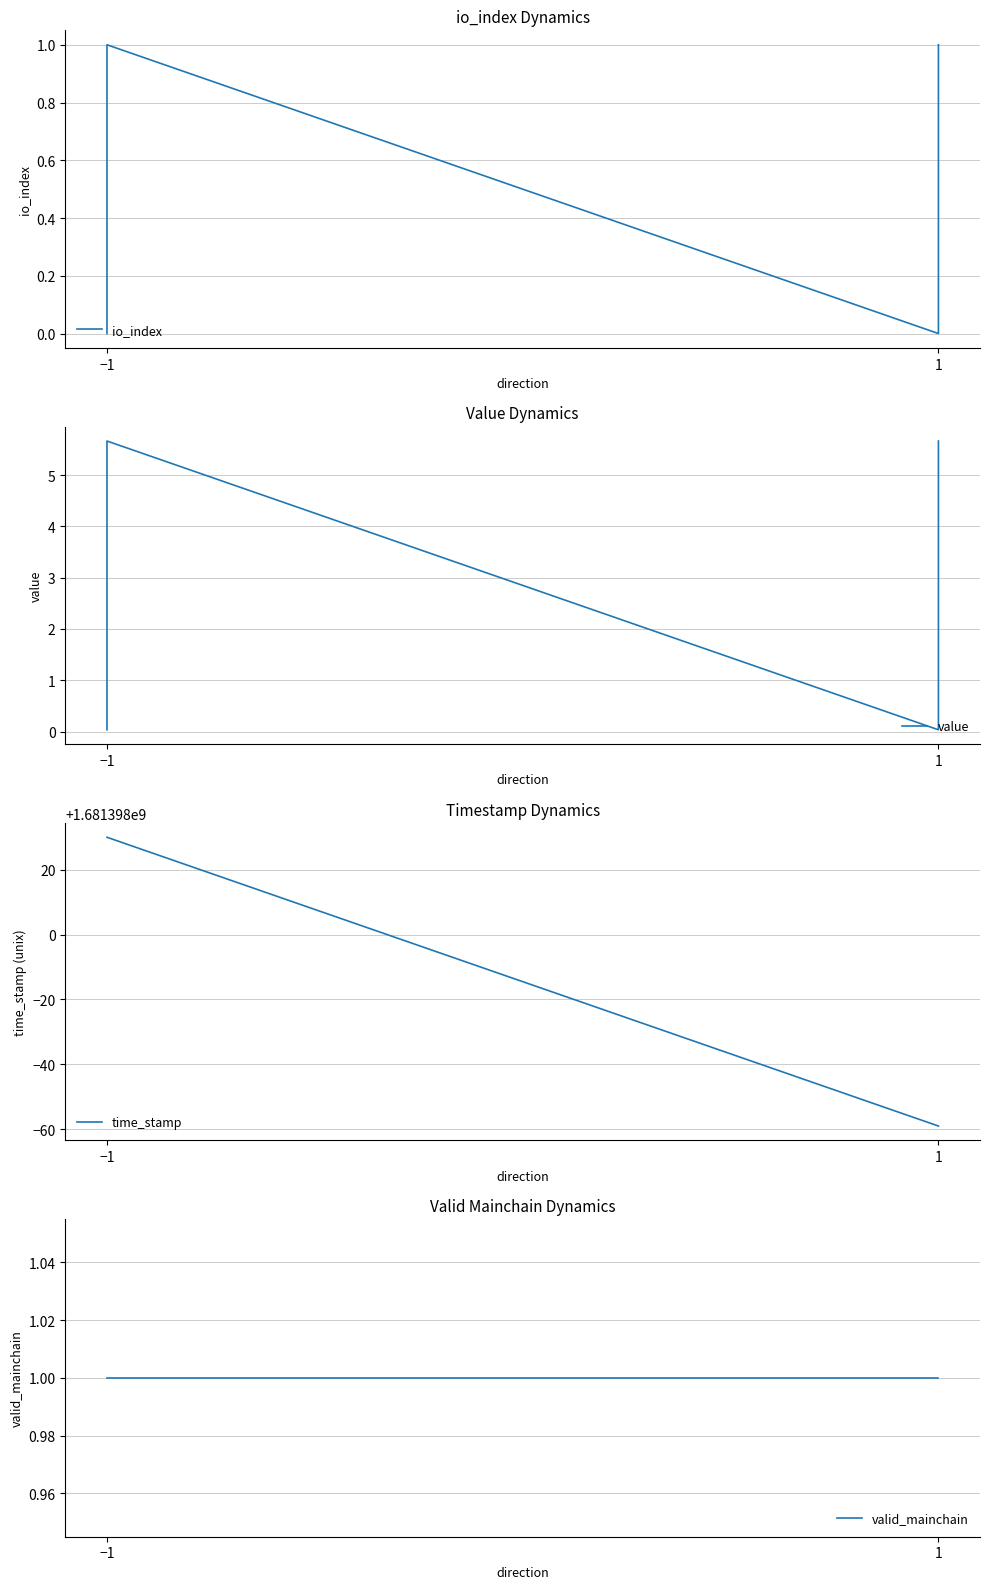

How many interior local valleys does the value series have?

1